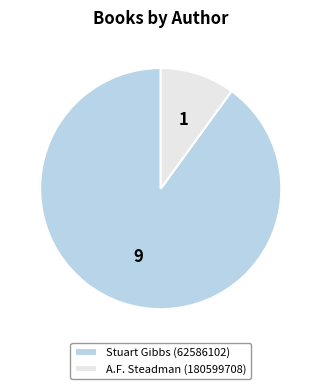

Between A.F. Steadman (180599708) and Stuart Gibbs (62586102), which is larger?

Stuart Gibbs (62586102)